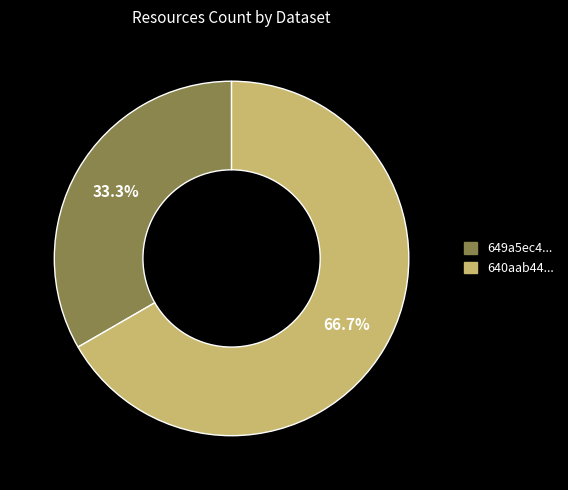

How many slices are in this pie chart?

2